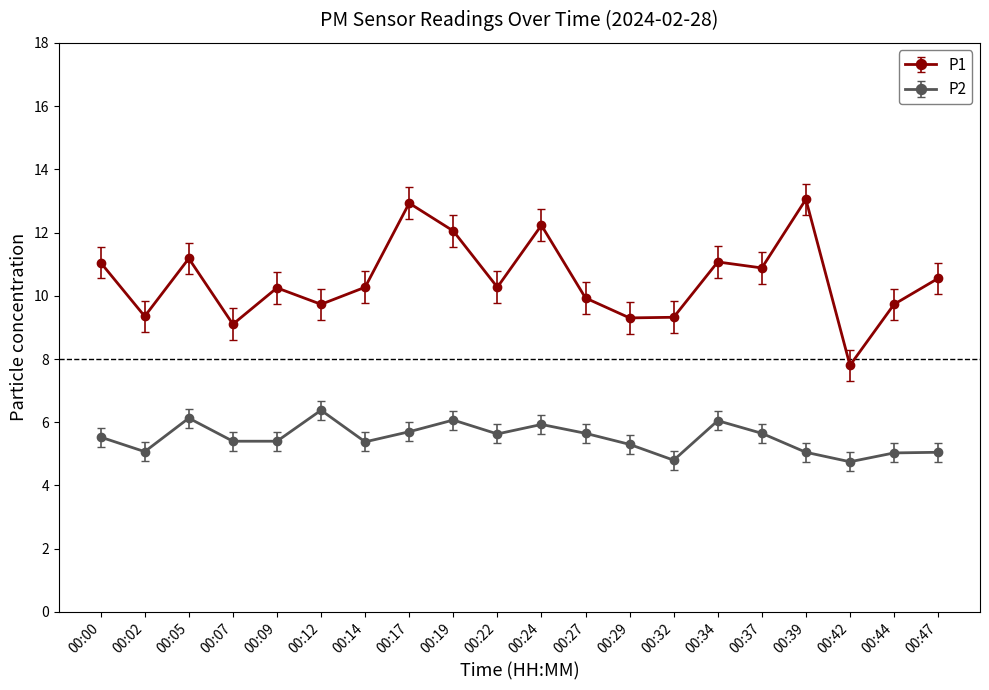

Rank the series by their average value, from highest to lowest.

P1, P2